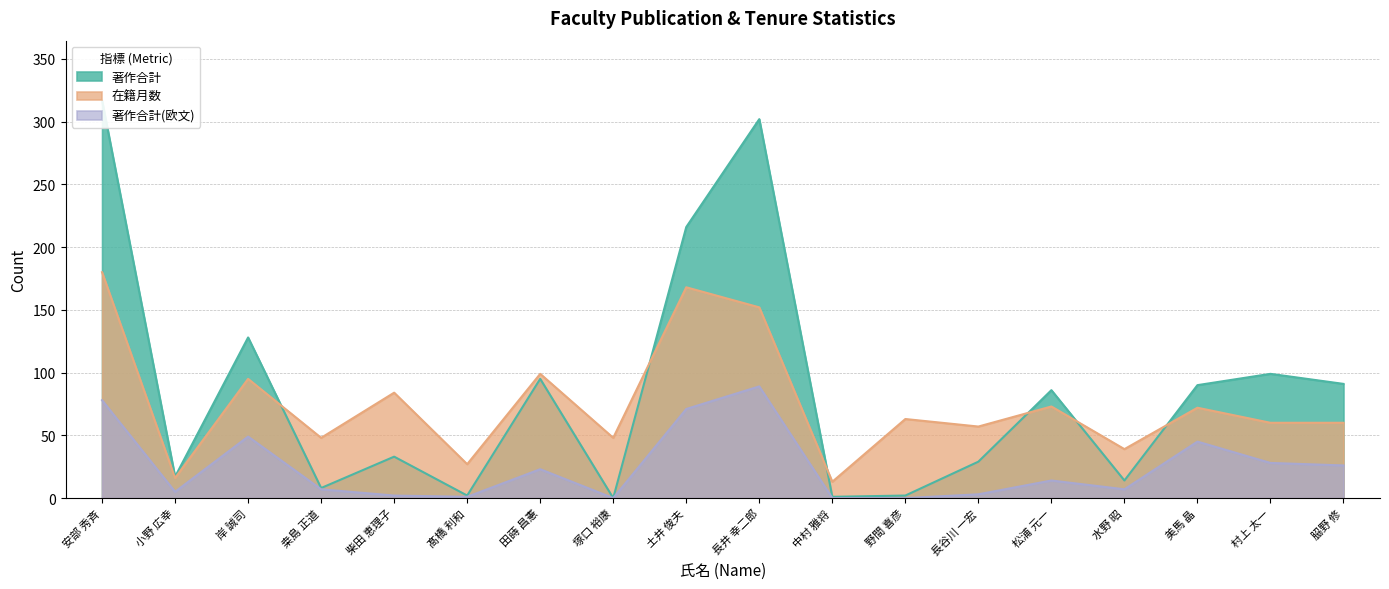

Does the chart have visible grid lines?

Yes